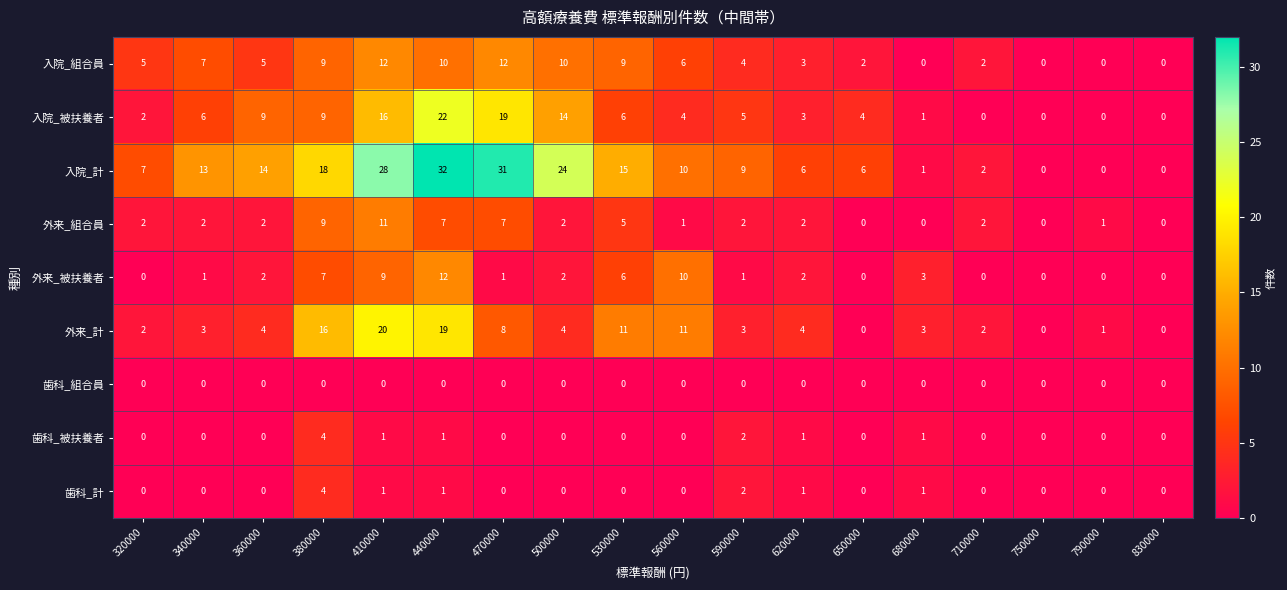

Which series has the largest total across all categories?

入院_計